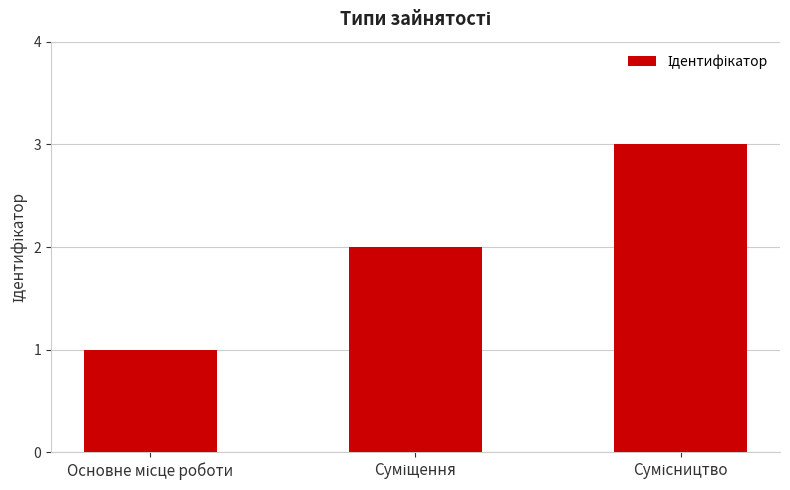

What is the difference between the second highest and minimum values?

1